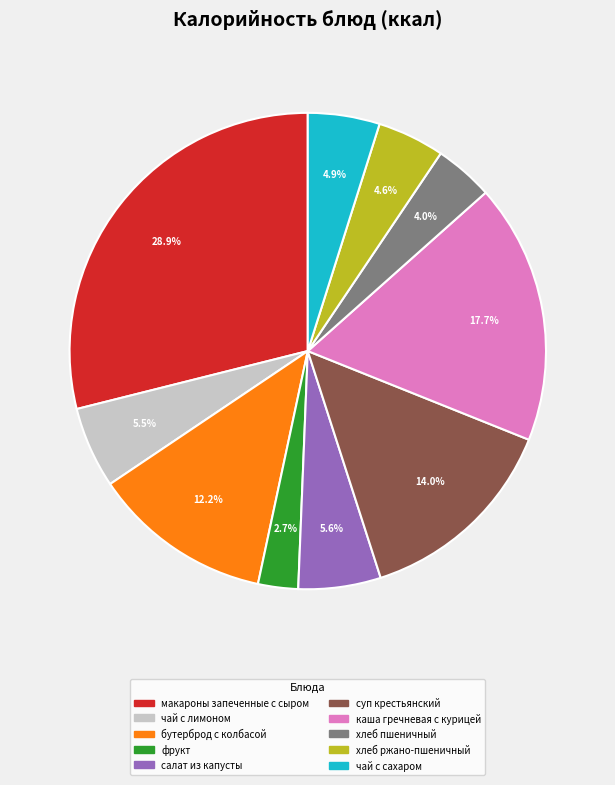

To the nearest percent, what percentage of the pie is макароны запеченные с сыром?

29%